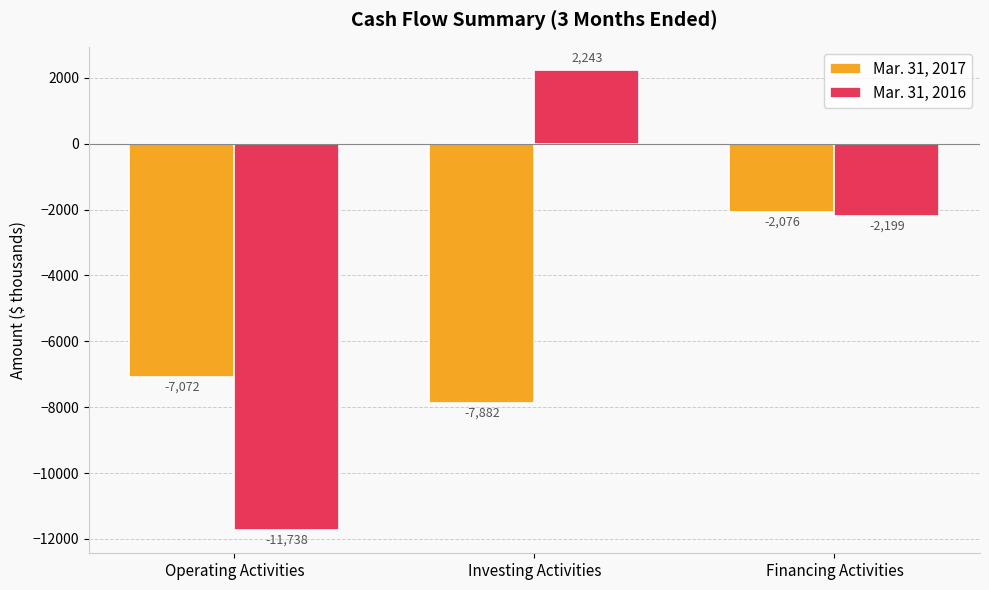

How many data points does each series have?

3